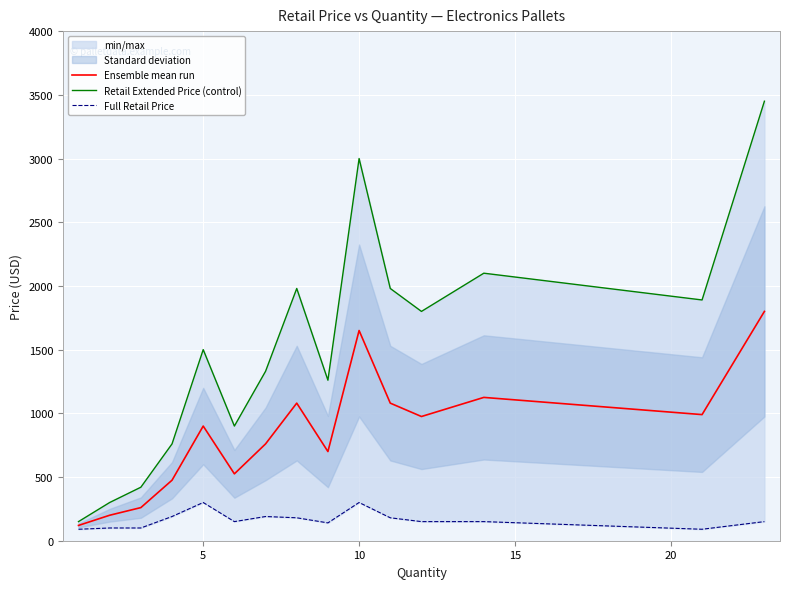

What is the sum of all Retail Extended Price (control) values?

22818.6